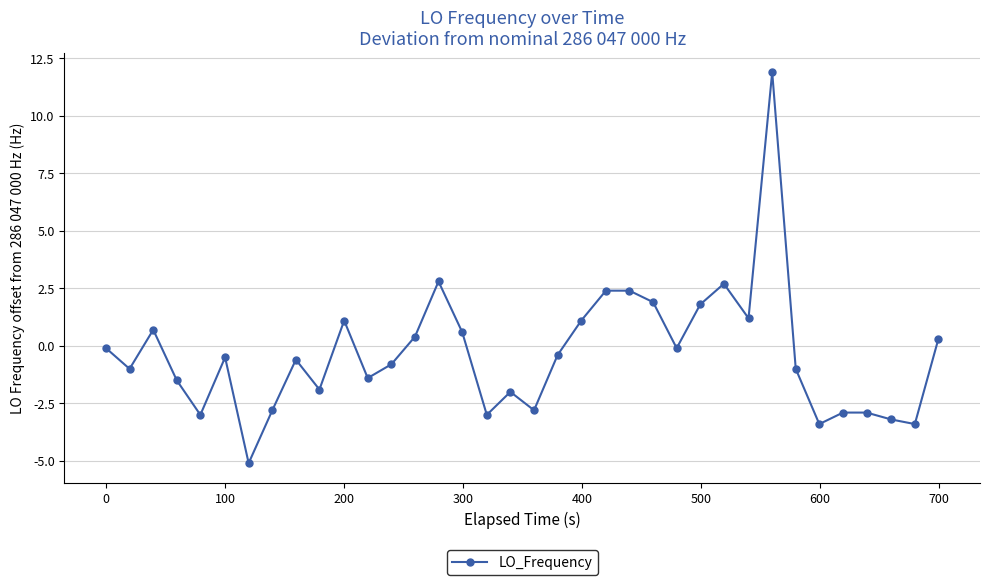

Reading left to right, extract all data points from this chart.

-0.1	-1.0	0.7	-1.5	-3.0	-0.5	-5.1	-2.8	-0.6	-1.9	1.1	-1.4	-0.8	0.4	2.8	0.6	-3.0	-2.0	-2.8	-0.4	1.1	2.4	2.4	1.9	-0.1	1.8	2.7	1.2	11.9	-1.0	-3.4	-2.9	-2.9	-3.2	-3.4	0.3